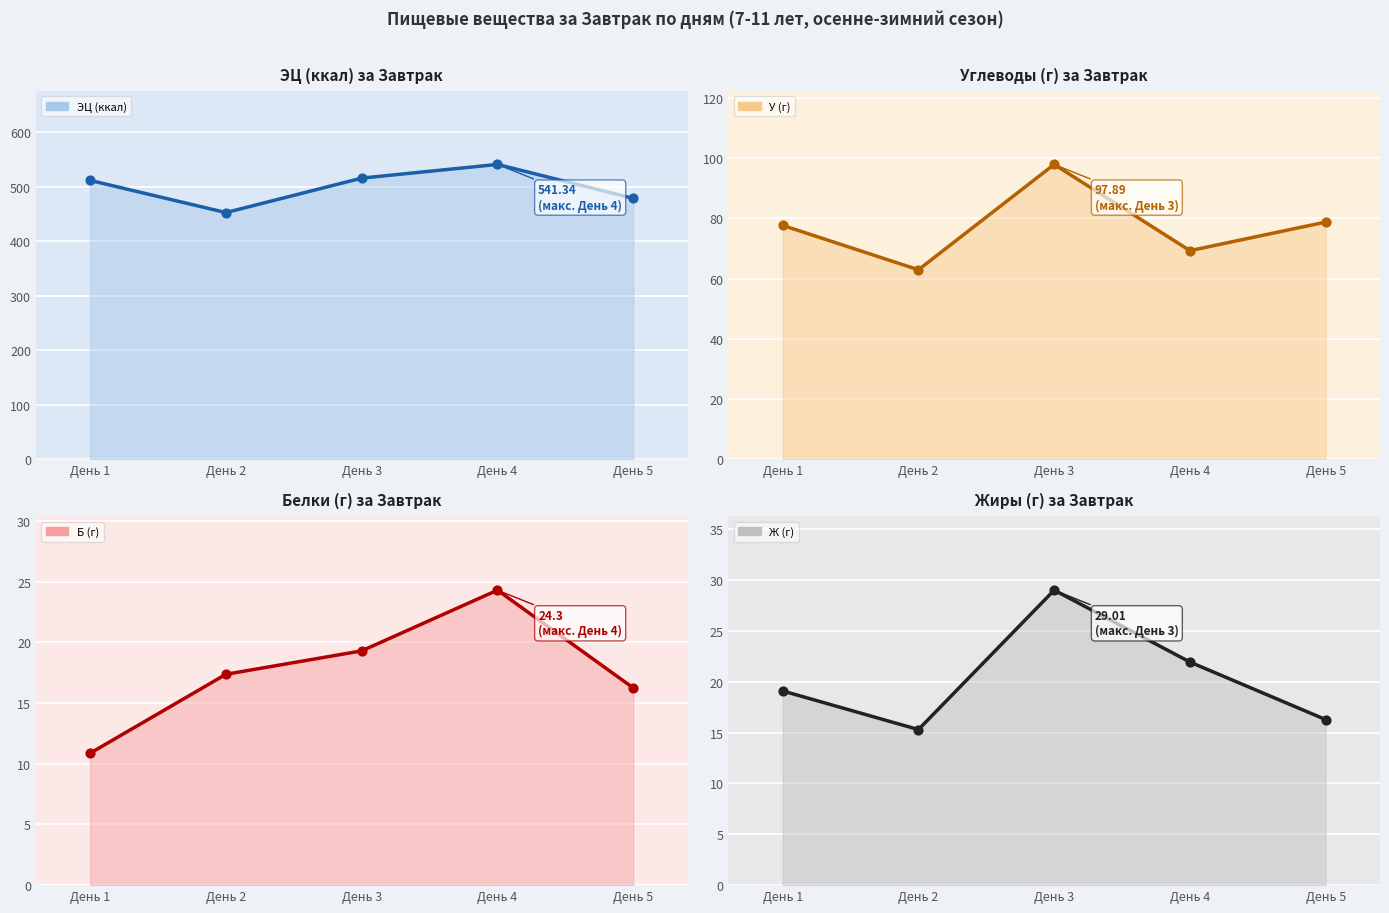

Which series contains the lowest Y value?

Б (г)